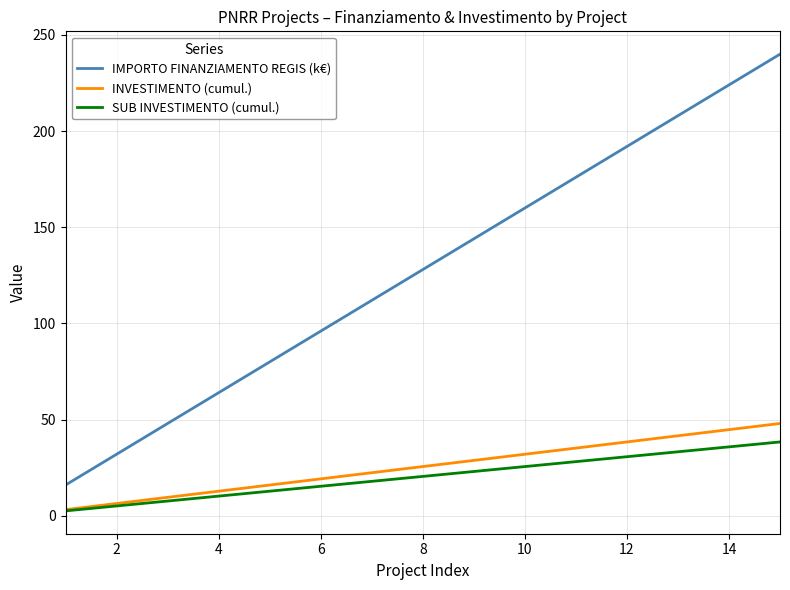

Which series has the largest total across all categories?

IMPORTO FINANZIAMENTO REGIS (k€)